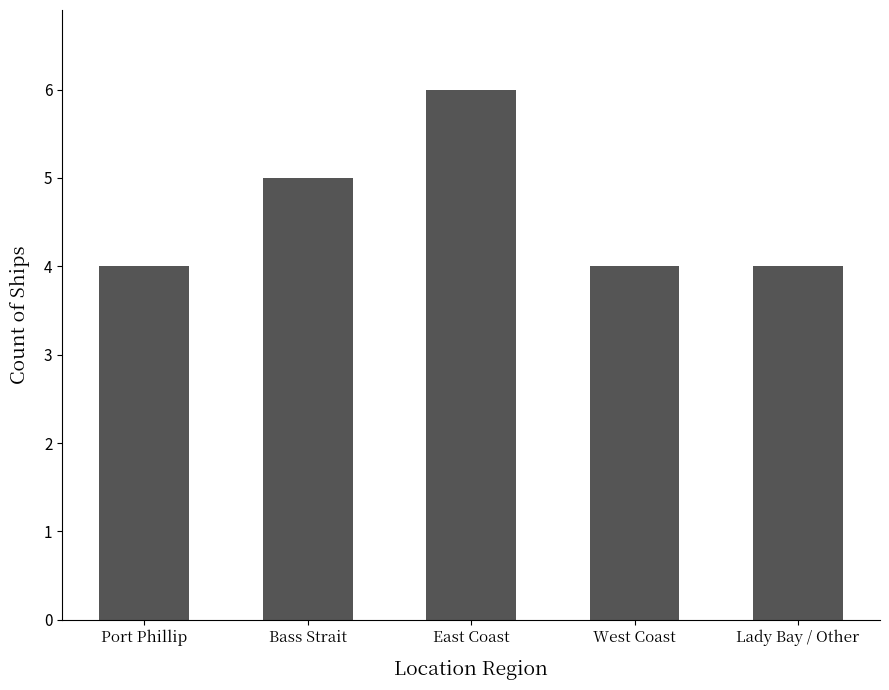

How many series are shown in this chart?

1